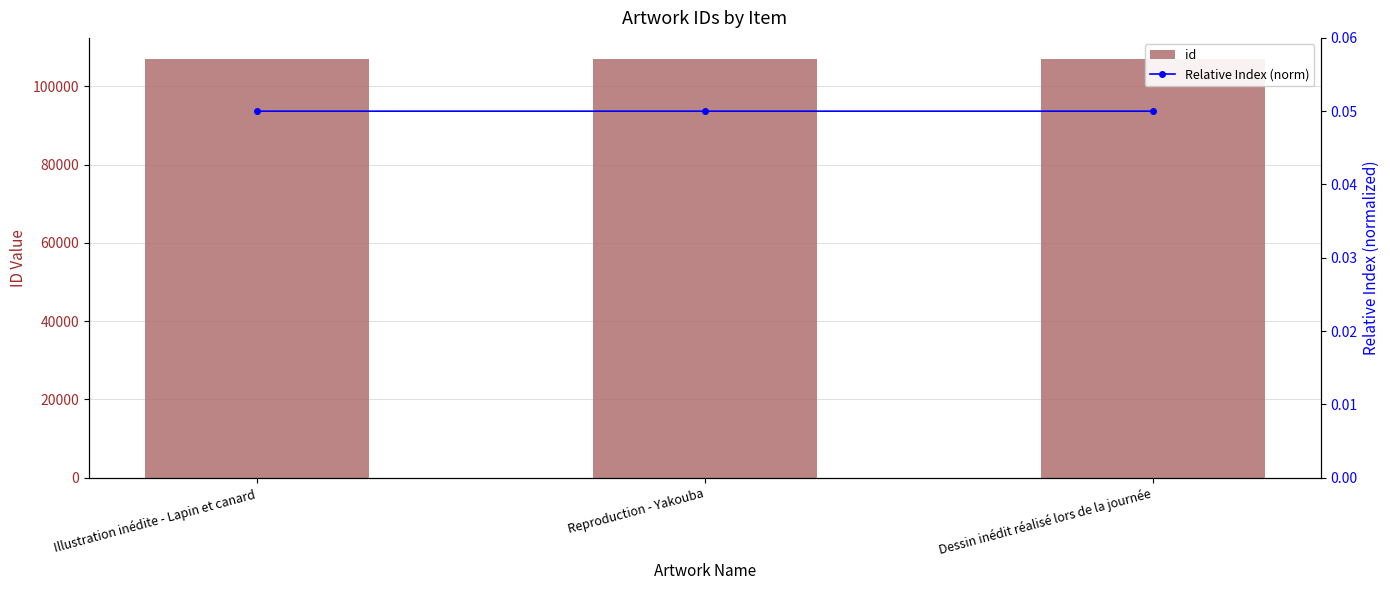

What position from the right is Dessin inédit réalisé lors de la journée?

1